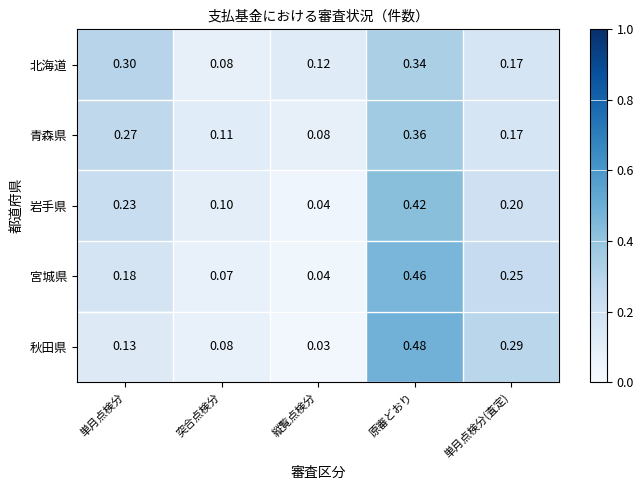

How many data points does each series have?

5